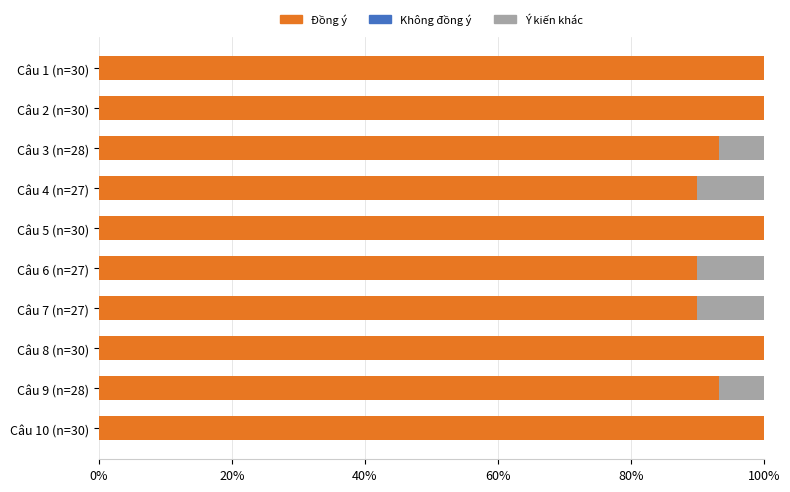

True or false: Đồng ý has a value of 93.3 at Câu 9 (n=28).

True